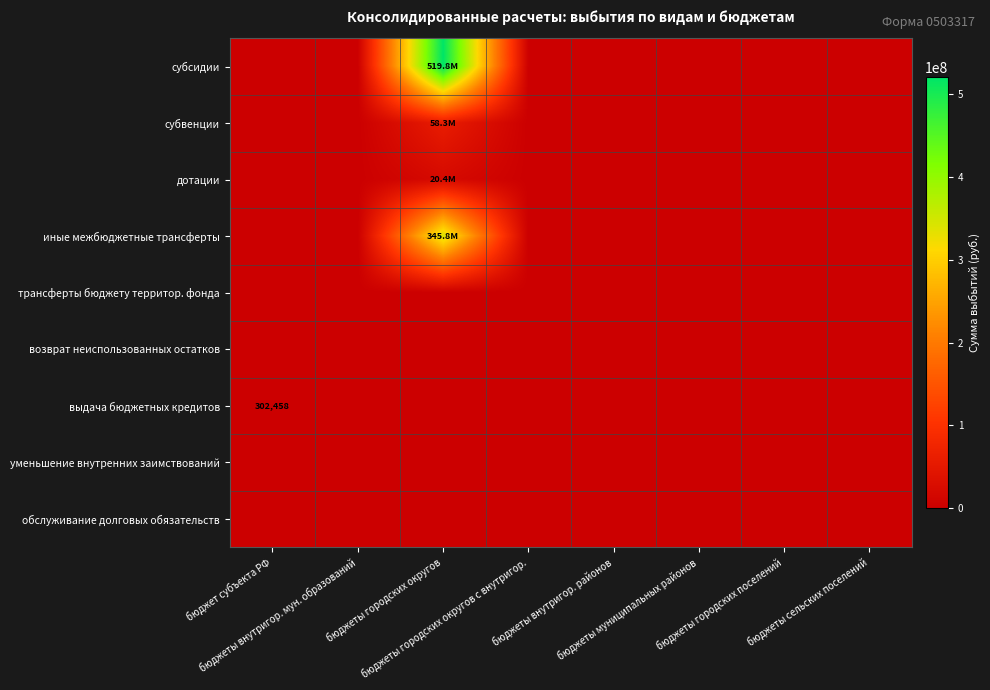

Is the value of уменьшение внутренних заимствований at бюджет субъекта РФ greater than the value of обслуживание долговых обязательств at бюджеты сельских поселений?

No